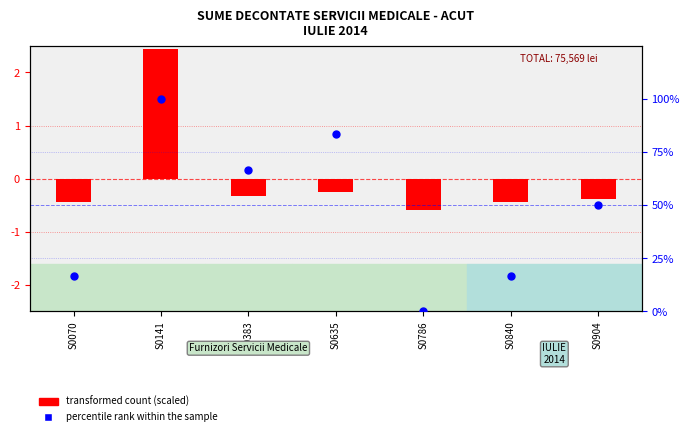

At which category is the sum across all series the highest?

S0141